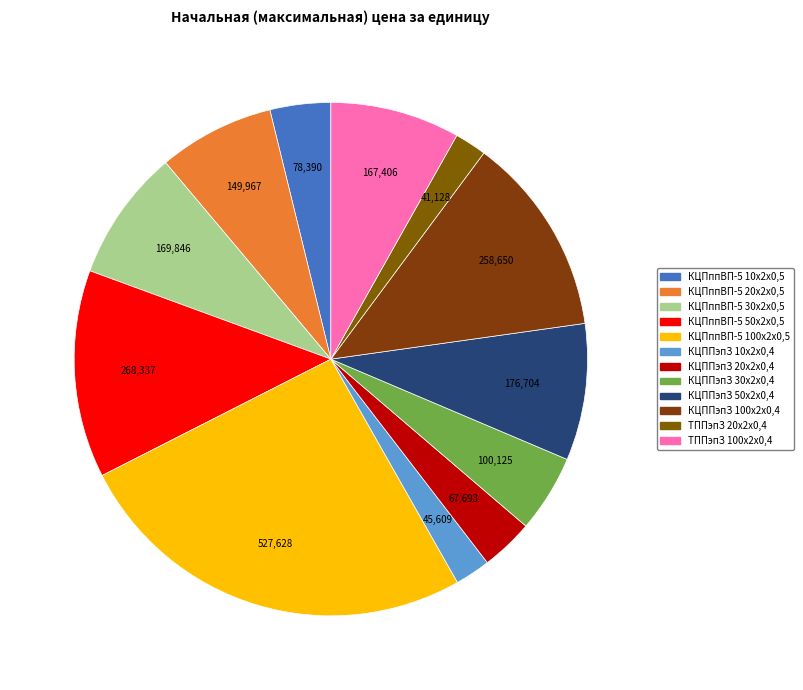

Do КЦППэпЗ 100x2x0,4 and КЦПппВП-5 50x2x0,5 together represent more than half of the pie?

No